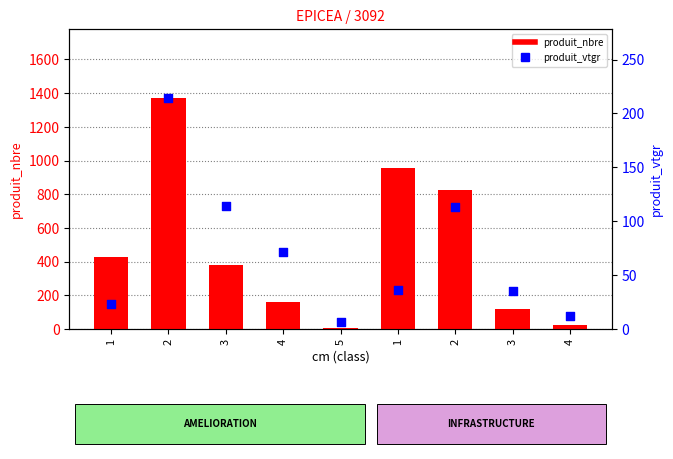

Which series contains the lowest Y value?

produit_vtgr